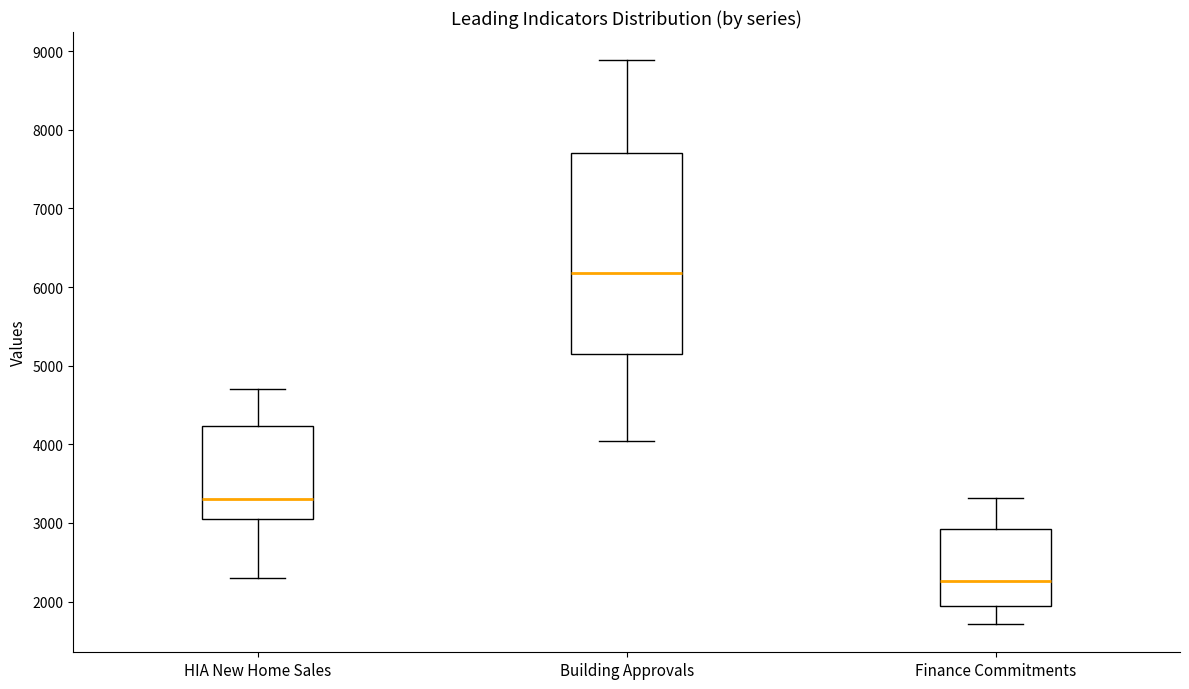

Which box has the highest median line?

Building Approvals